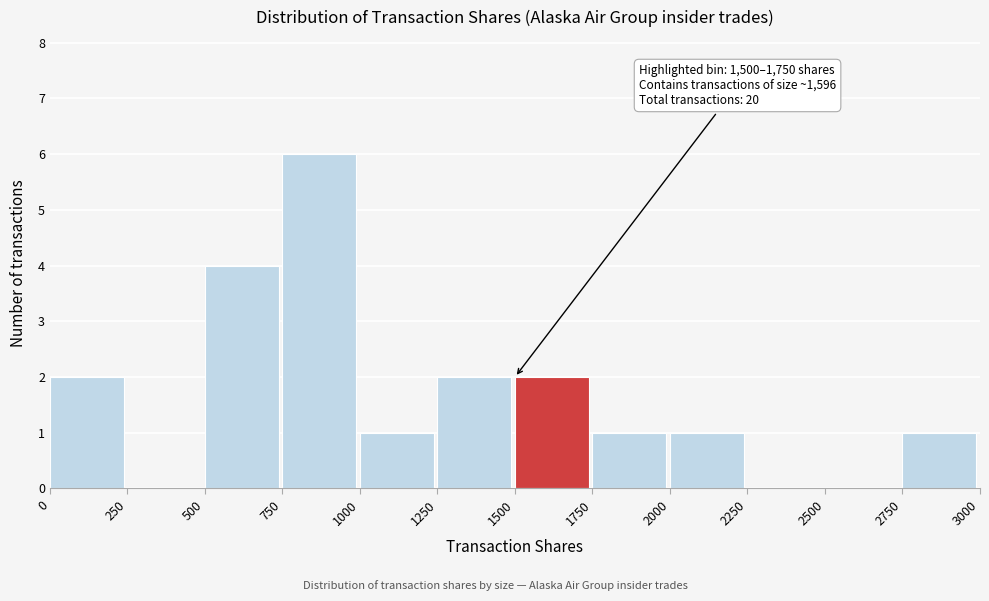

Which range on the x-axis has the tallest bar?

750 to 1000